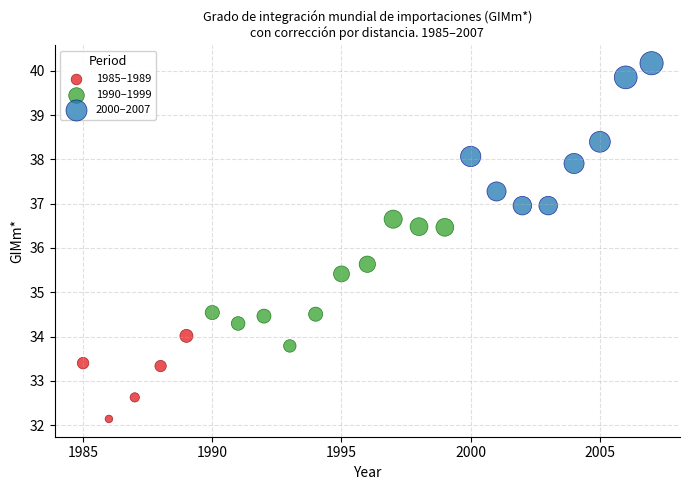

Which series reaches the maximum Y coordinate?

2000–2007